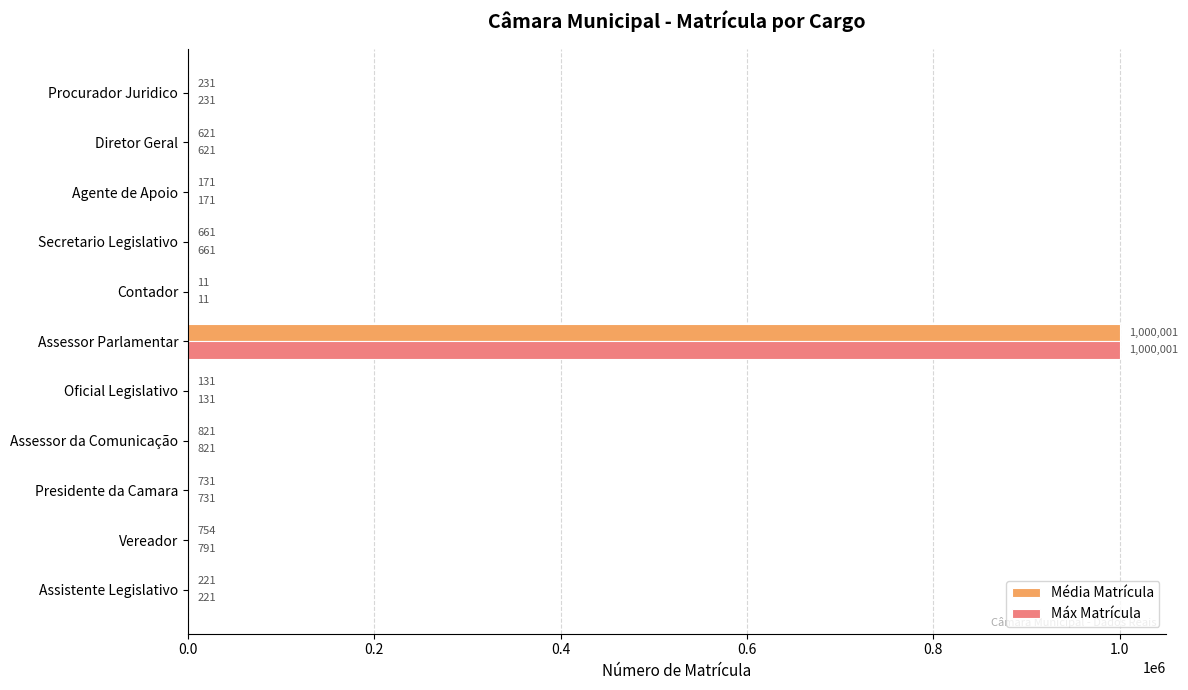

Count the number of categories in the chart.

11